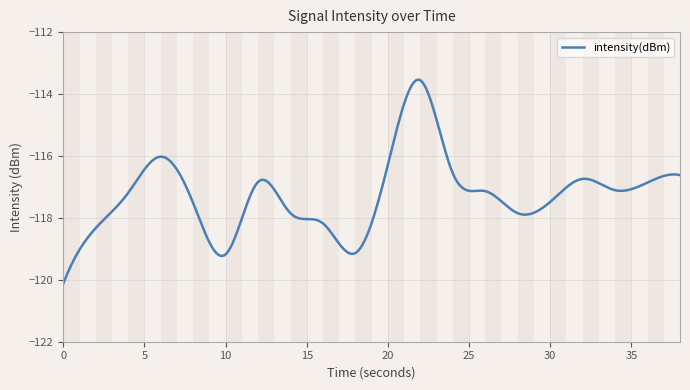

What is the difference between the maximum and minimum values?

6.6